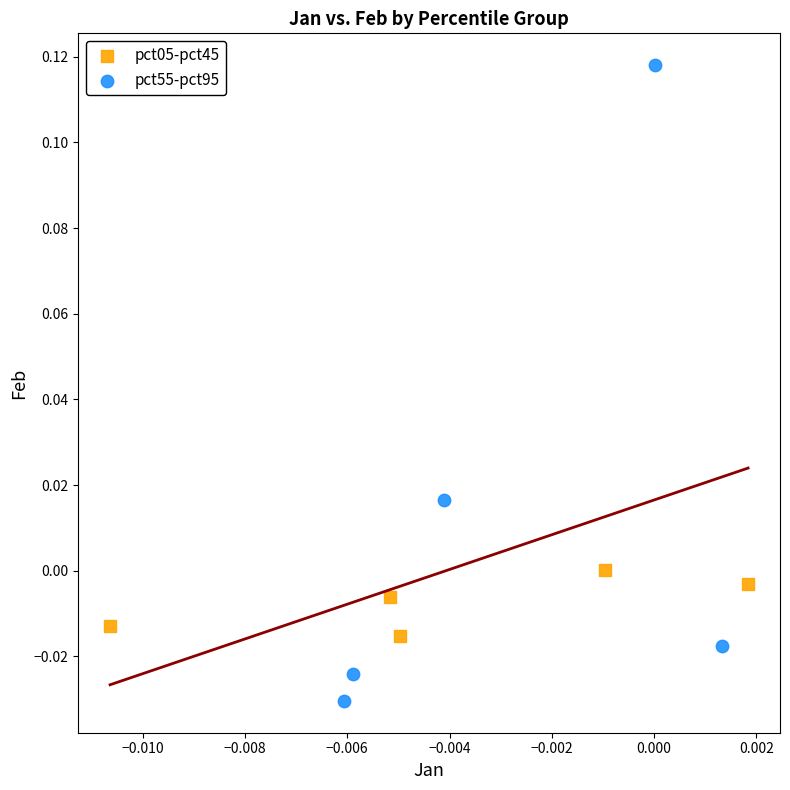

Which series has the widest spread of Y values?

pct55-pct95